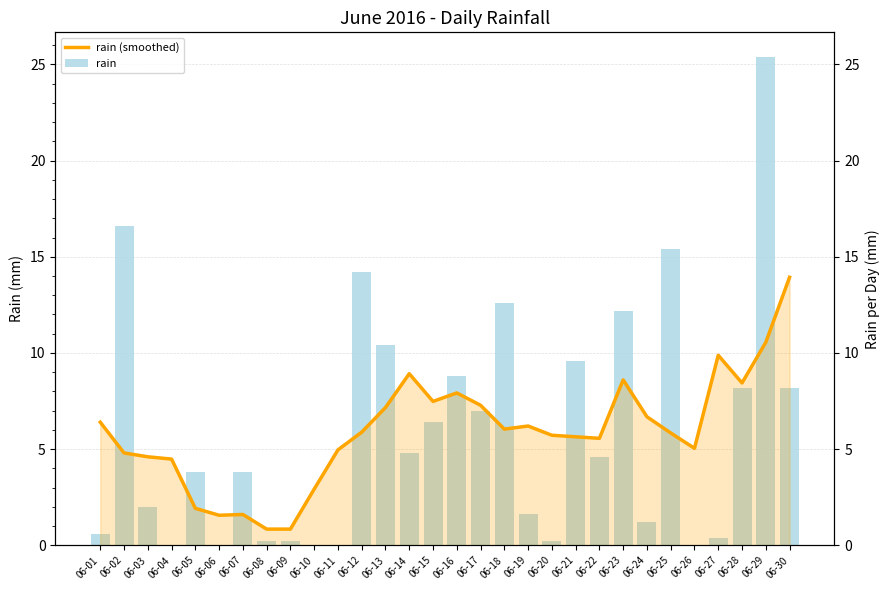

Rank the series by their maximum value, from lowest to highest.

rain (smoothed), rain